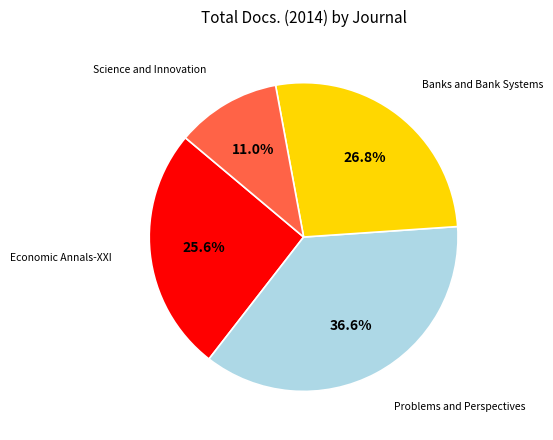

Is there any slice that represents more than half of the pie?

No